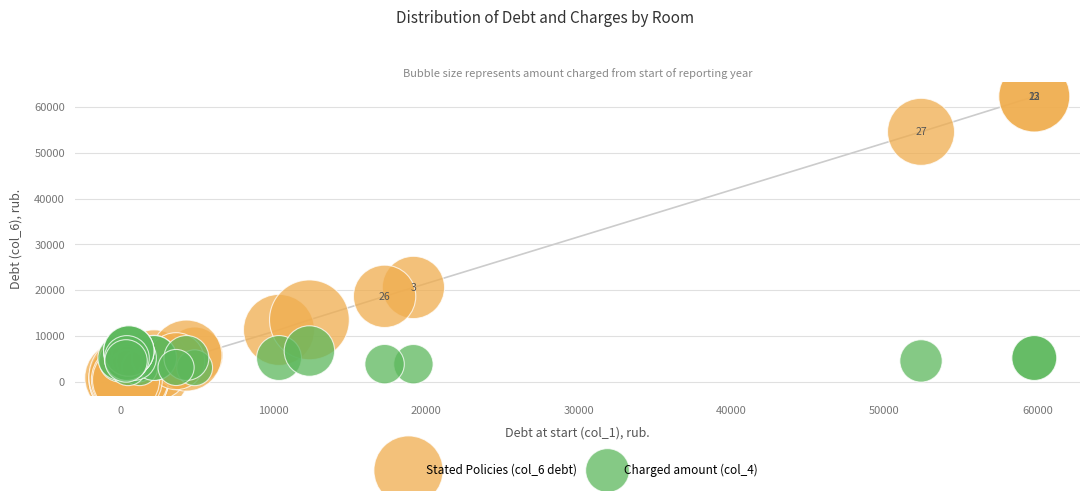

What are all the series names shown in the legend?

Stated Policies (col_6 debt), Charged amount (col_4)